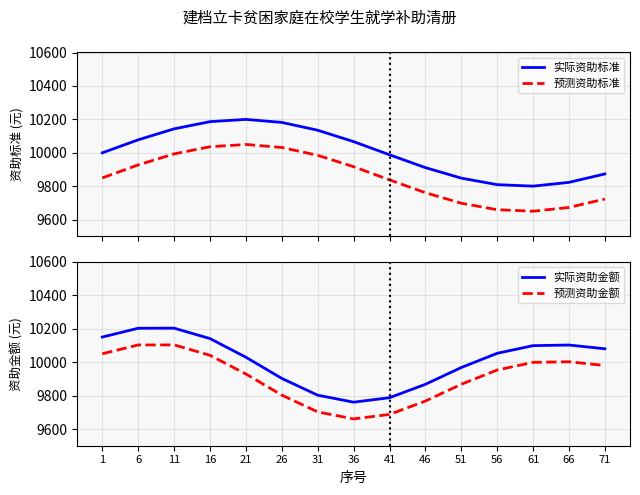

What is the sum of all 实际资助金额 values?

150145.7